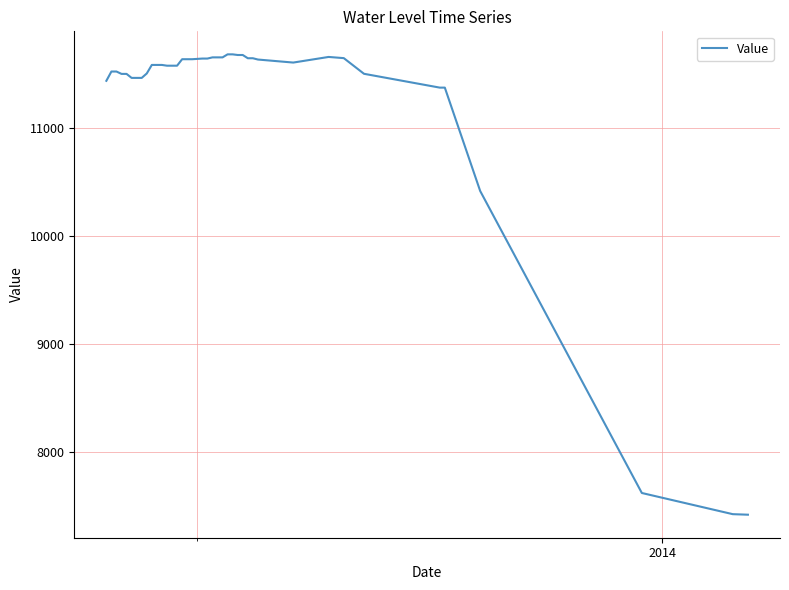

What is the greatest value displayed?

11679